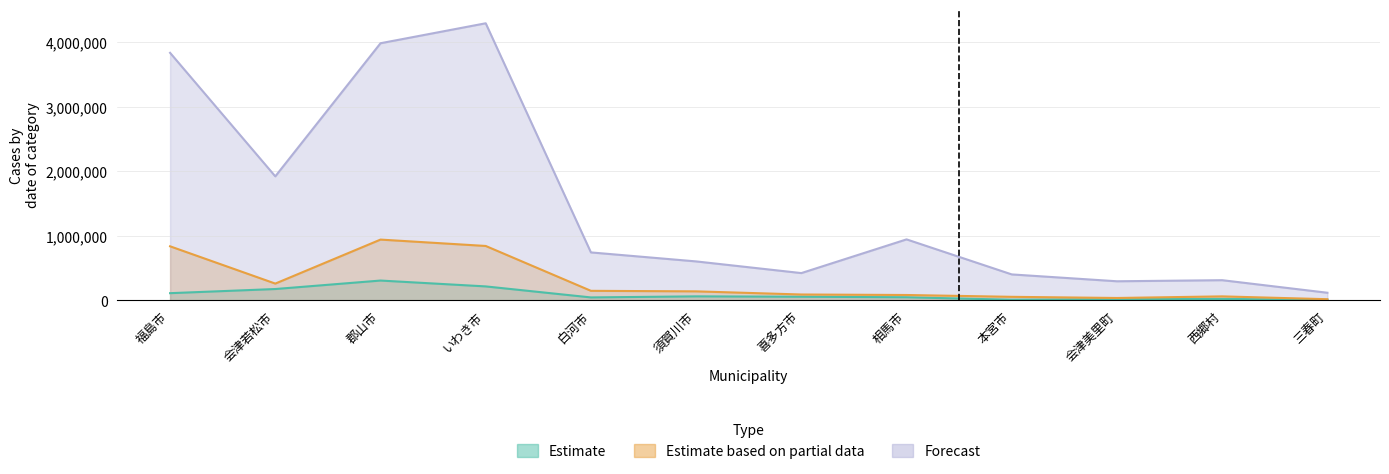

At which category does the chart reach its minimum across all series?

三春町